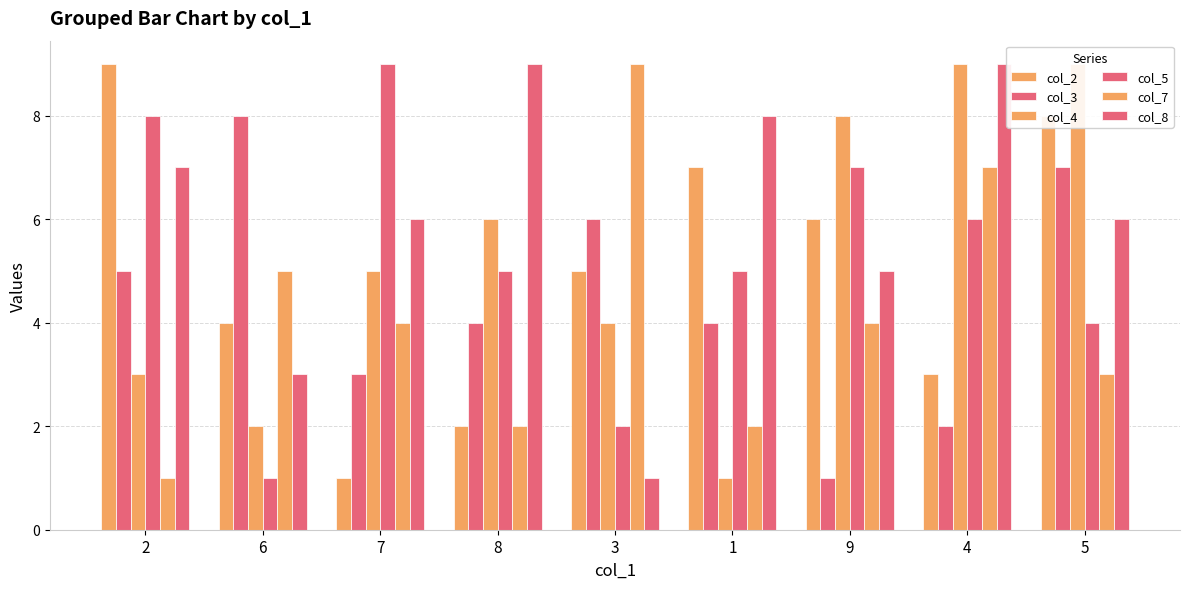

Are the bars grouped side by side (vs. stacked)?

Yes